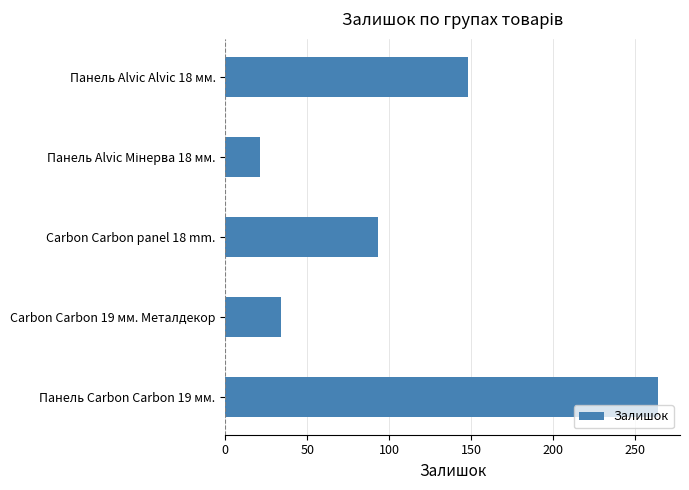

Does the chart contain stacked bars?

No